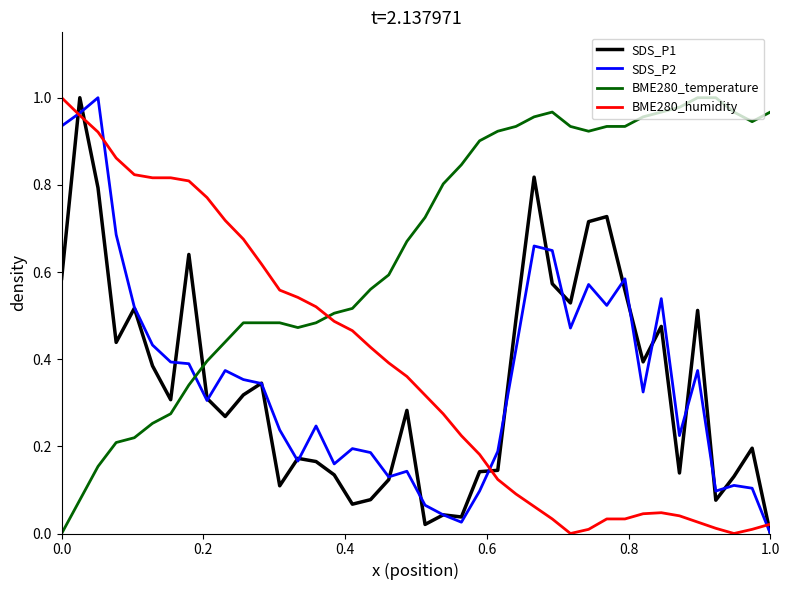

True or false: BME280_temperature and SDS_P1 intersect in this chart.

True